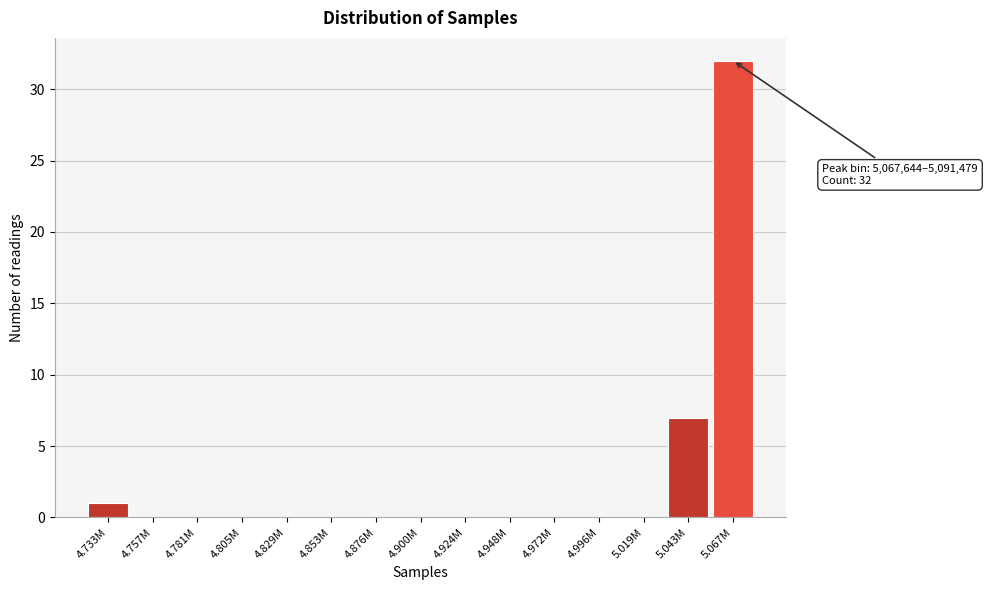

Reading left to right, what are all the values shown in this chart?

4.733M=1	4.757M=0	4.781M=0	4.805M=0	4.829M=0	4.853M=0	4.876M=0	4.900M=0	4.924M=0	4.948M=0	4.972M=0	4.996M=0	5.019M=0	5.043M=7	5.067M=32